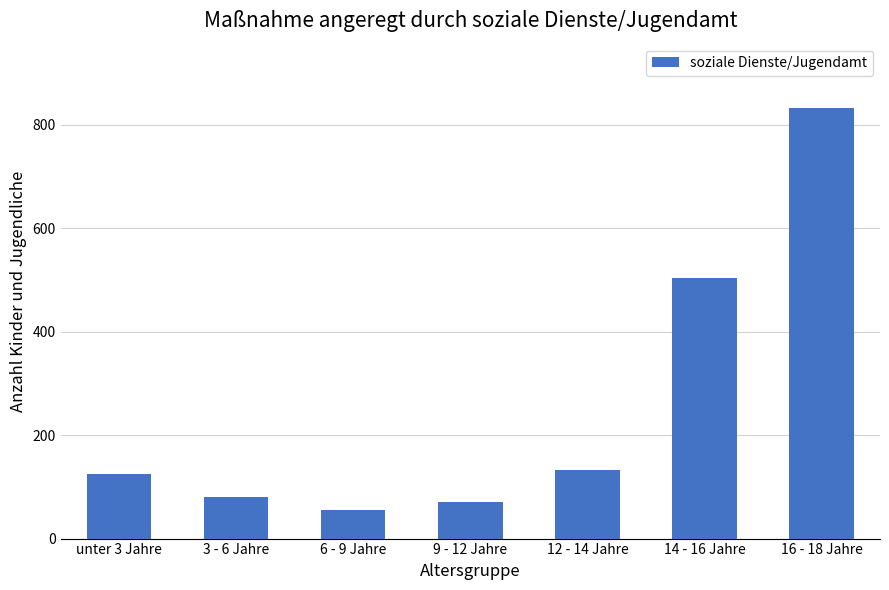

At which category does the chart reach its minimum across all series?

6 - 9 Jahre